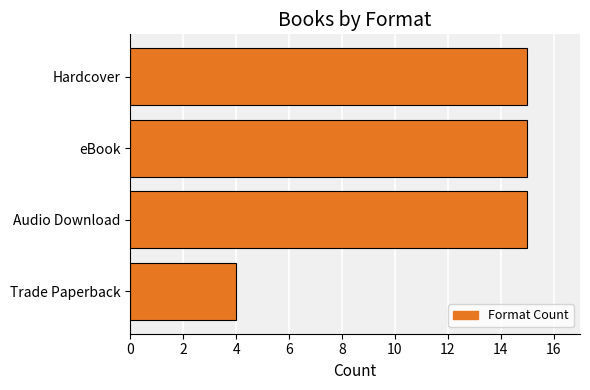

What position from the top is Trade Paperback?

4